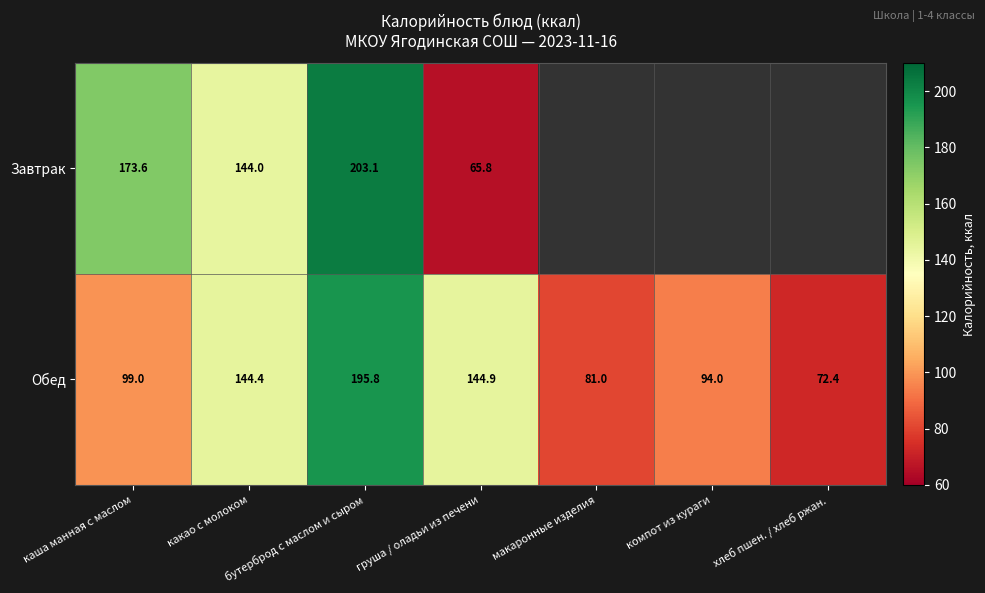

True or false: Обед has a value of 81.0 at макаронные изделия.

True